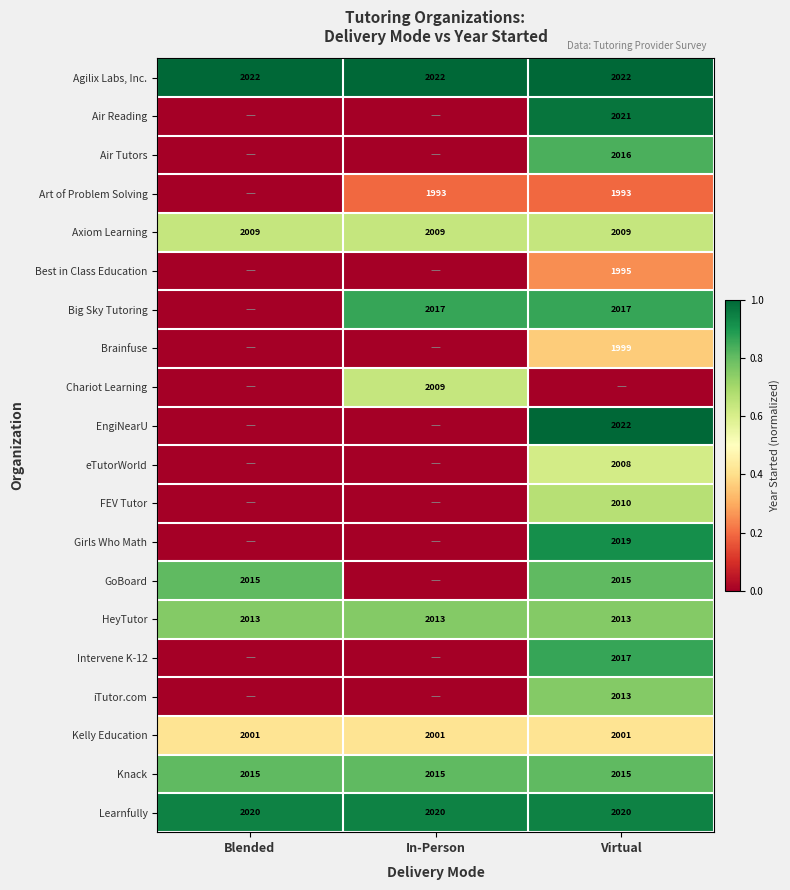

The GoBoard series shows 2015 at Virtual. True or false?

True